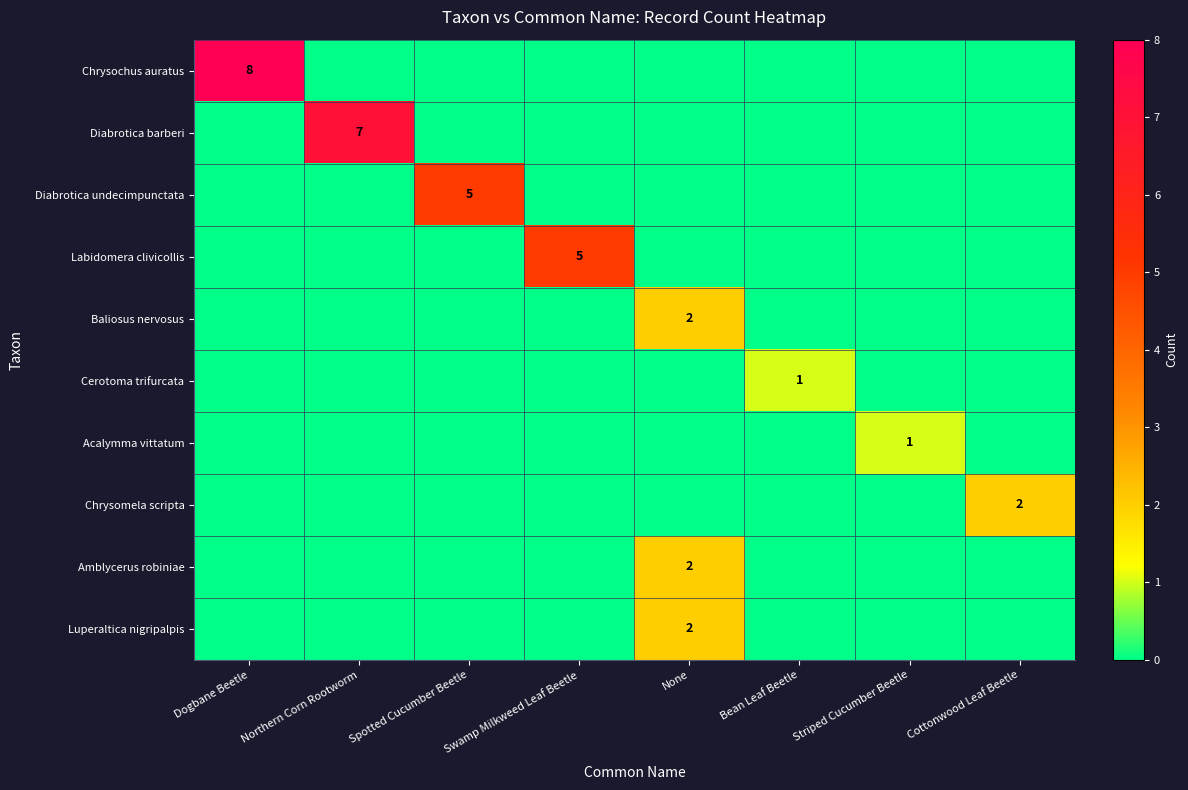

The value of Chrysochus auratus at Dogbane Beetle is 5. True or false?

False